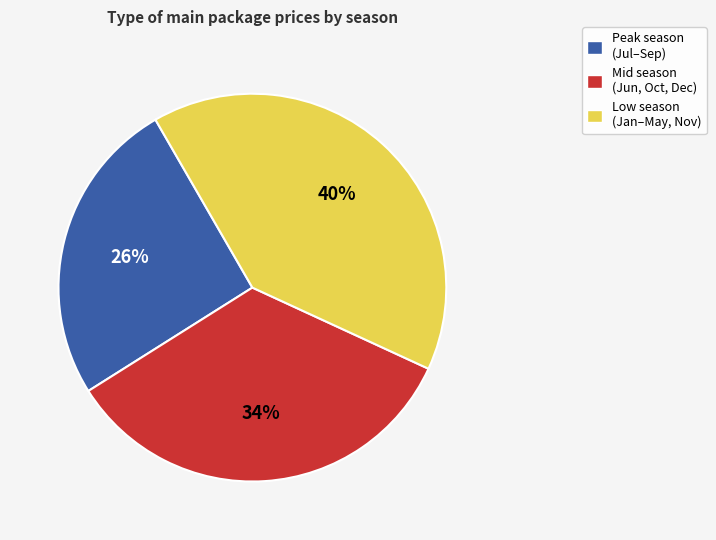

What is the largest slice in the pie chart?

Low season (Jan–May, Nov)